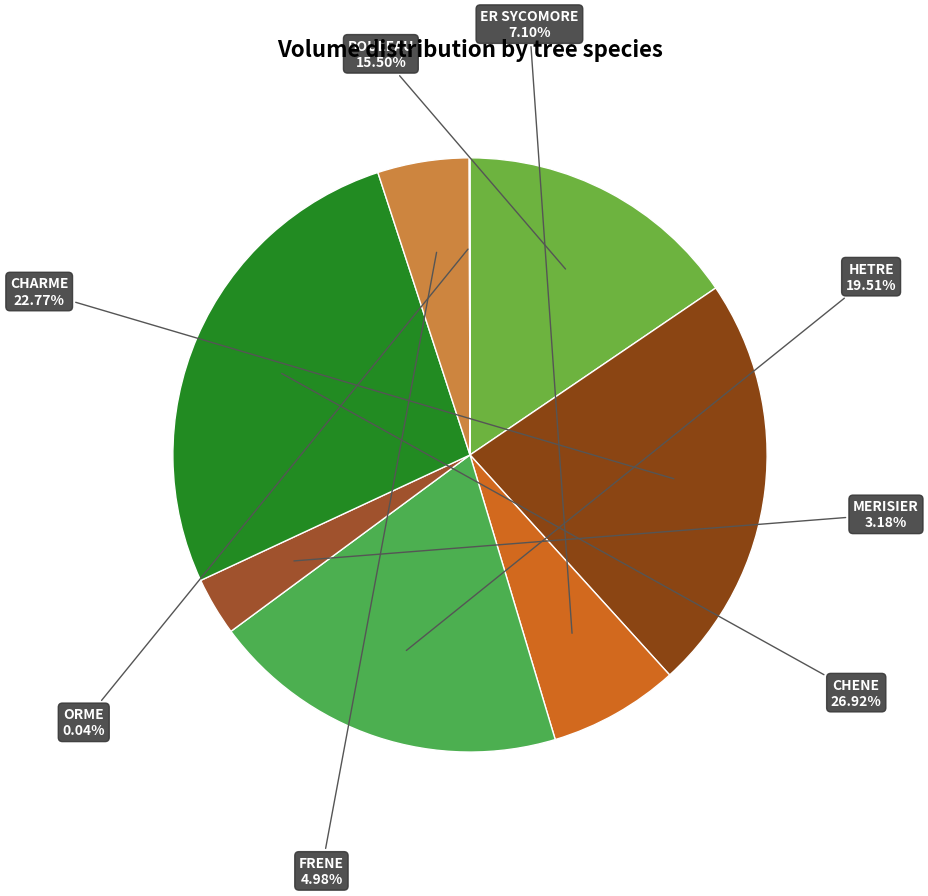

What is the largest slice in the pie chart?

CHENE